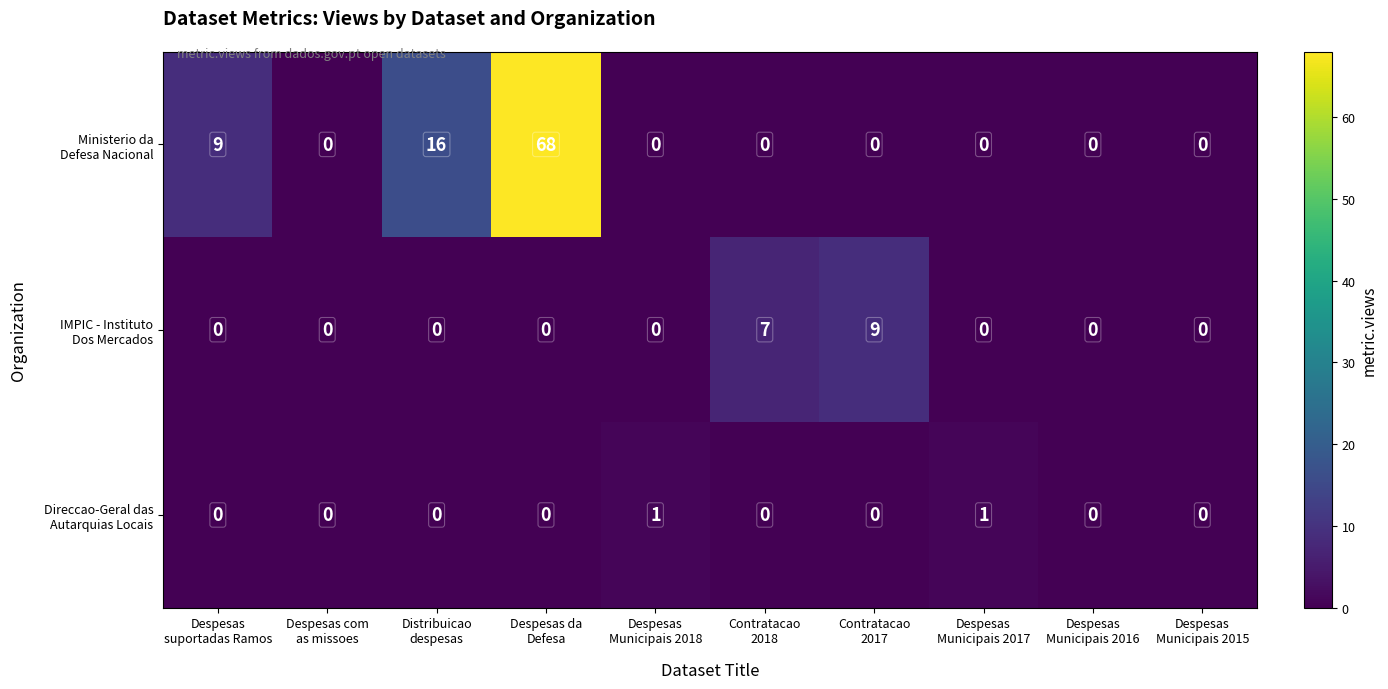

What is the maximum value shown in the chart?

68